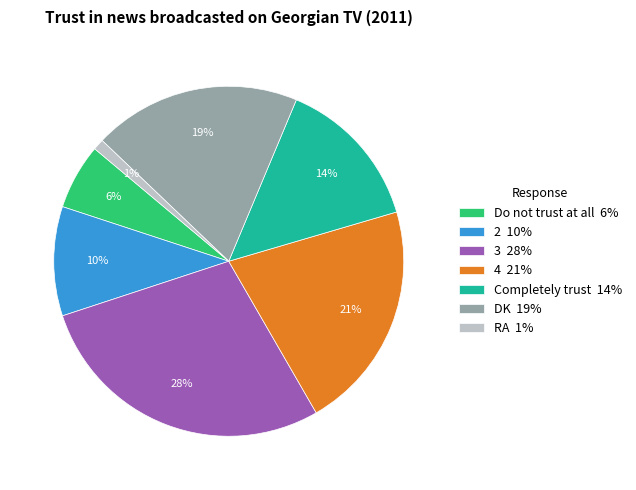

What is the largest slice in the pie chart?

3